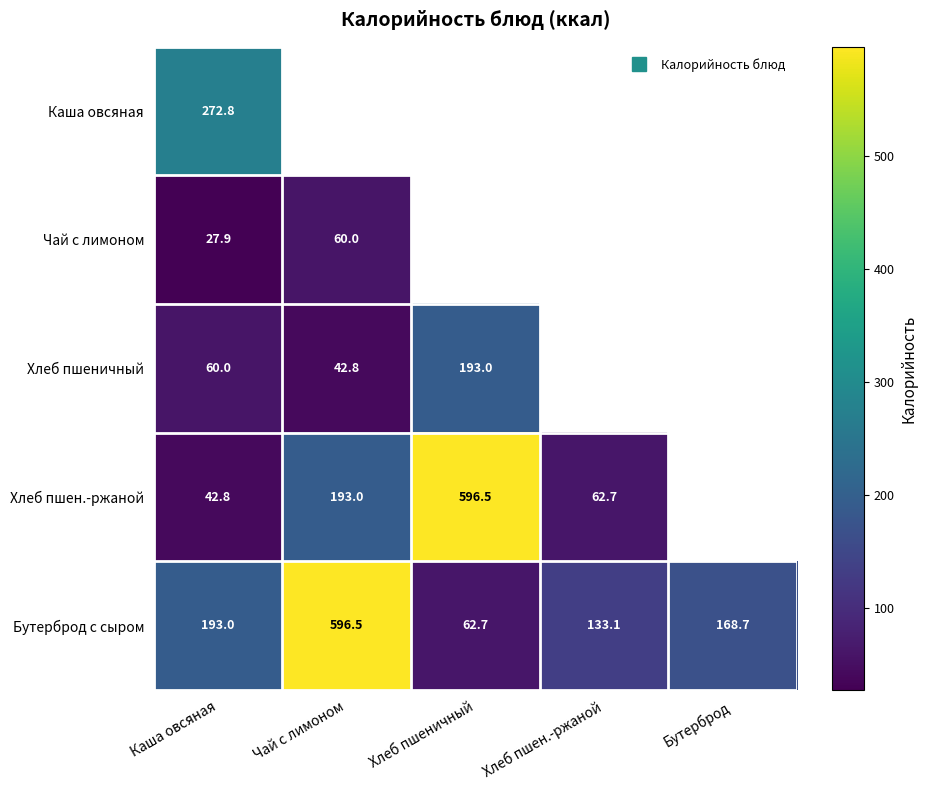

The Чай с лимоном series shows 60.0 at Чай с лимоном. True or false?

True